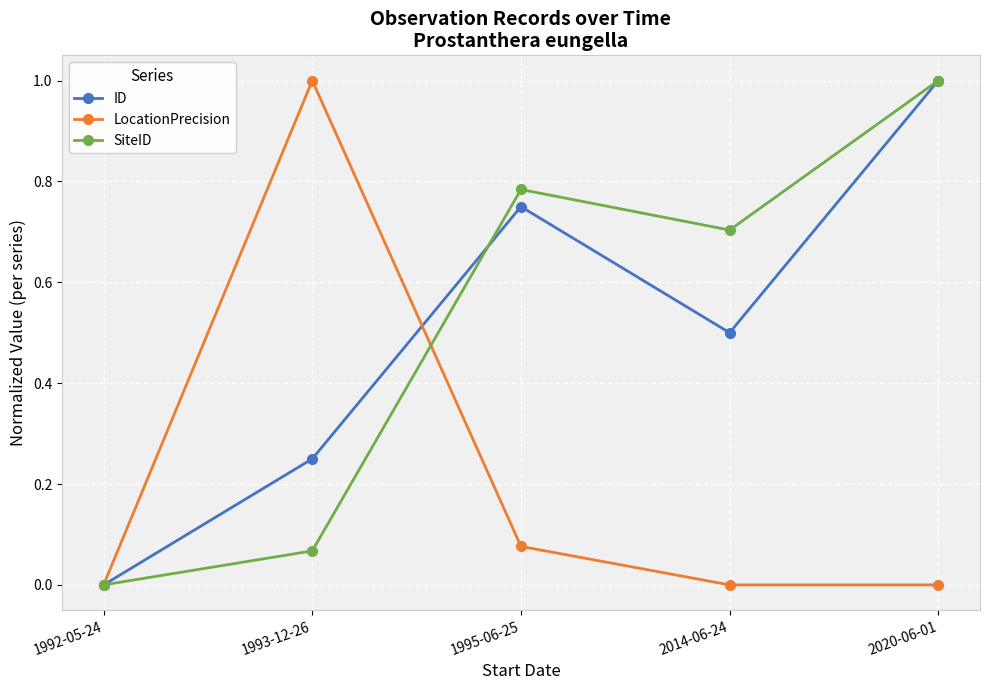

Rank the series at 2014-06-24 from lowest to highest value.

LocationPrecision, ID, SiteID